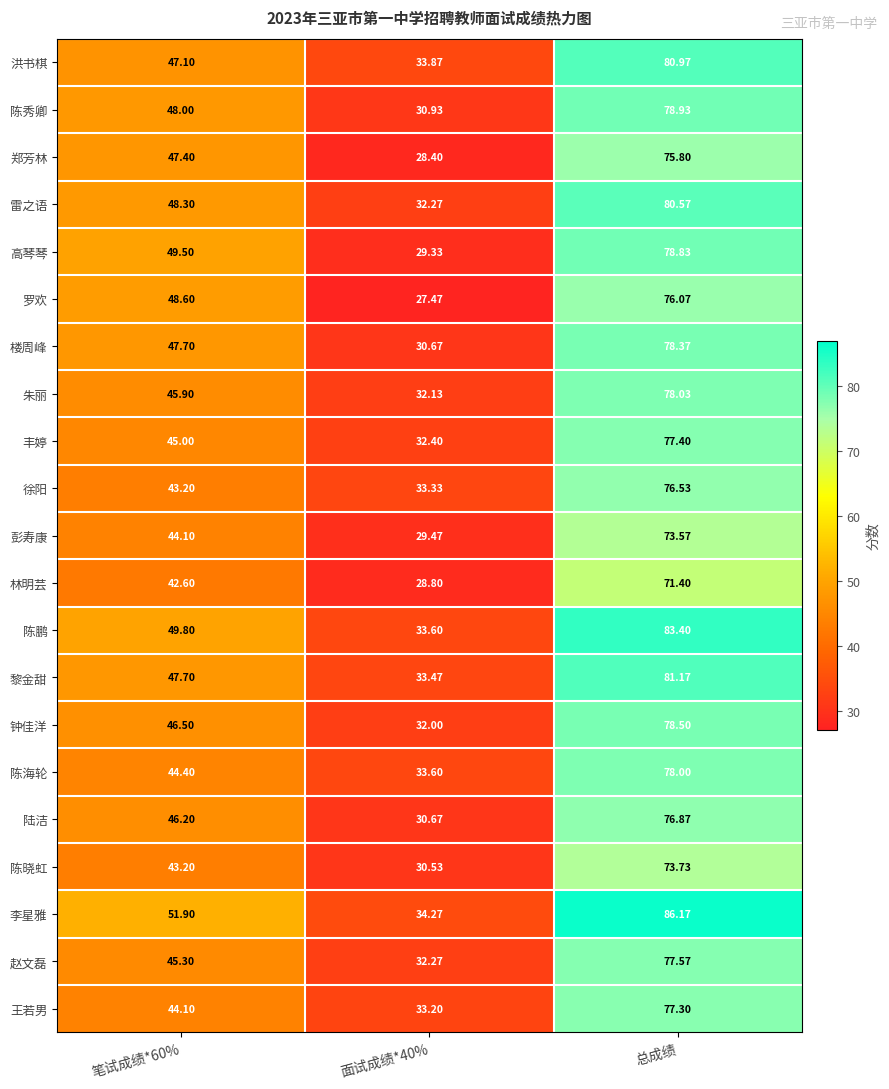

Which series has the largest range (max minus min)?

李星雅